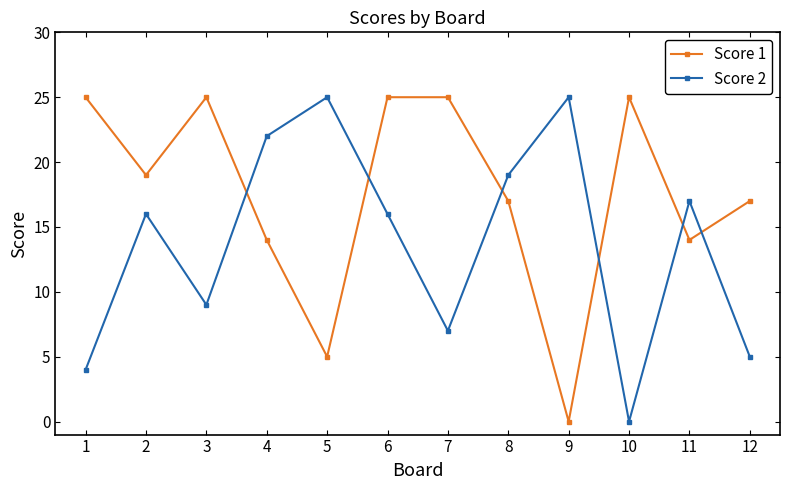

In Score 2, how many points are lower than both neighbors (excluding endpoints)?

3